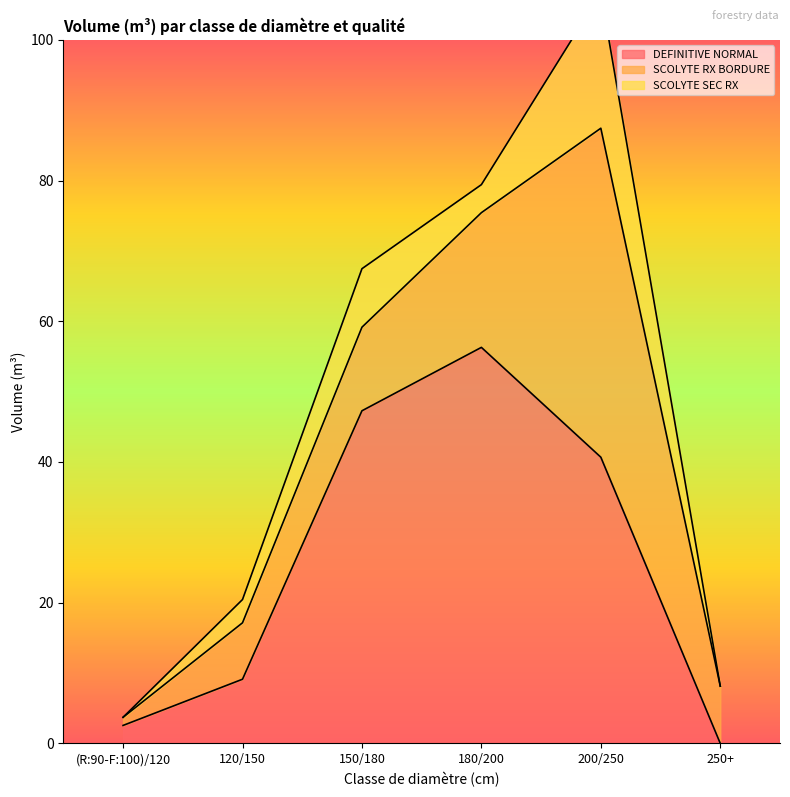

What position from the right is 200/250?

2